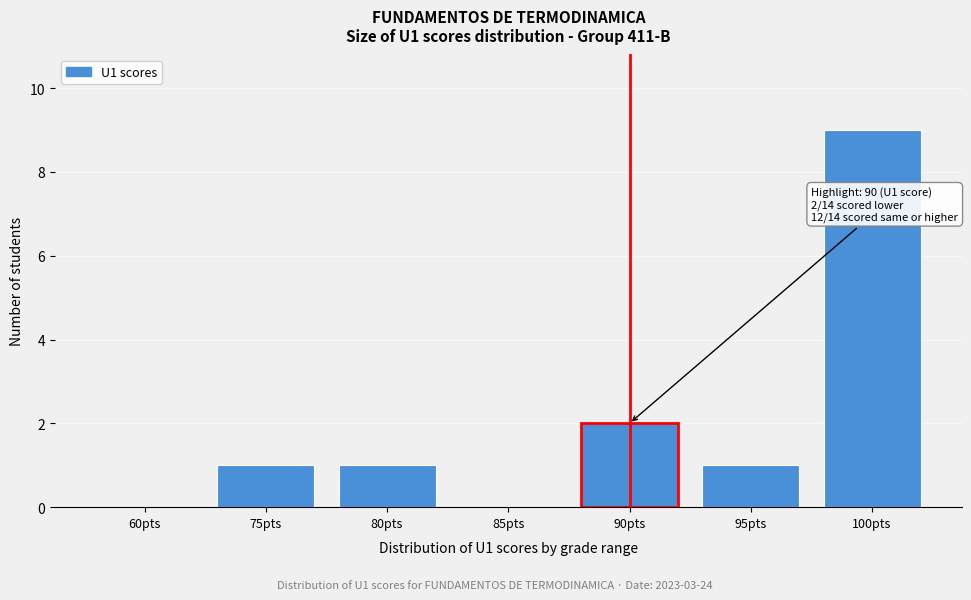

Reading left to right, extract all data points from this chart.

60pts=0	75pts=1	80pts=1	85pts=0	90pts=2	95pts=1	100pts=9